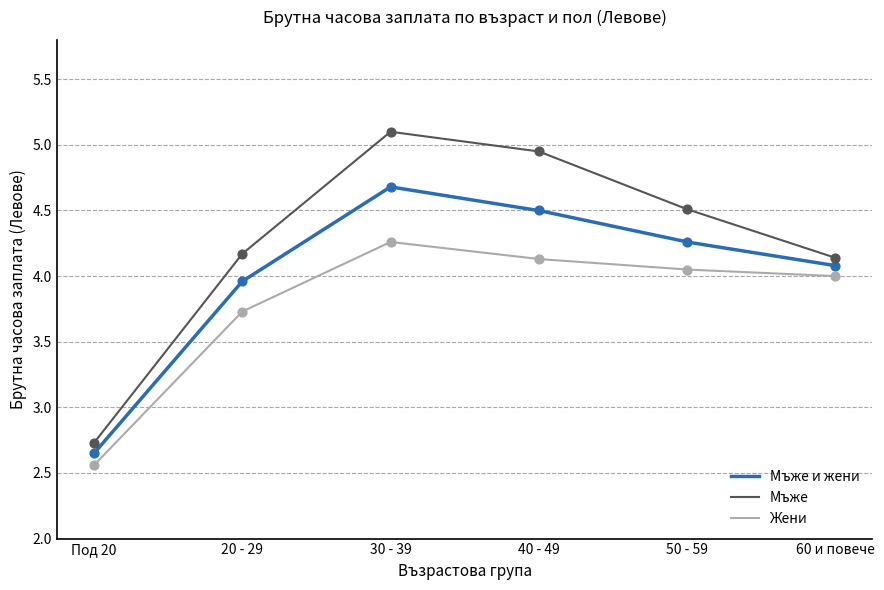

Is the value of Мъже и жени at 60 и повече greater than the value of Жени at 40 - 49?

No